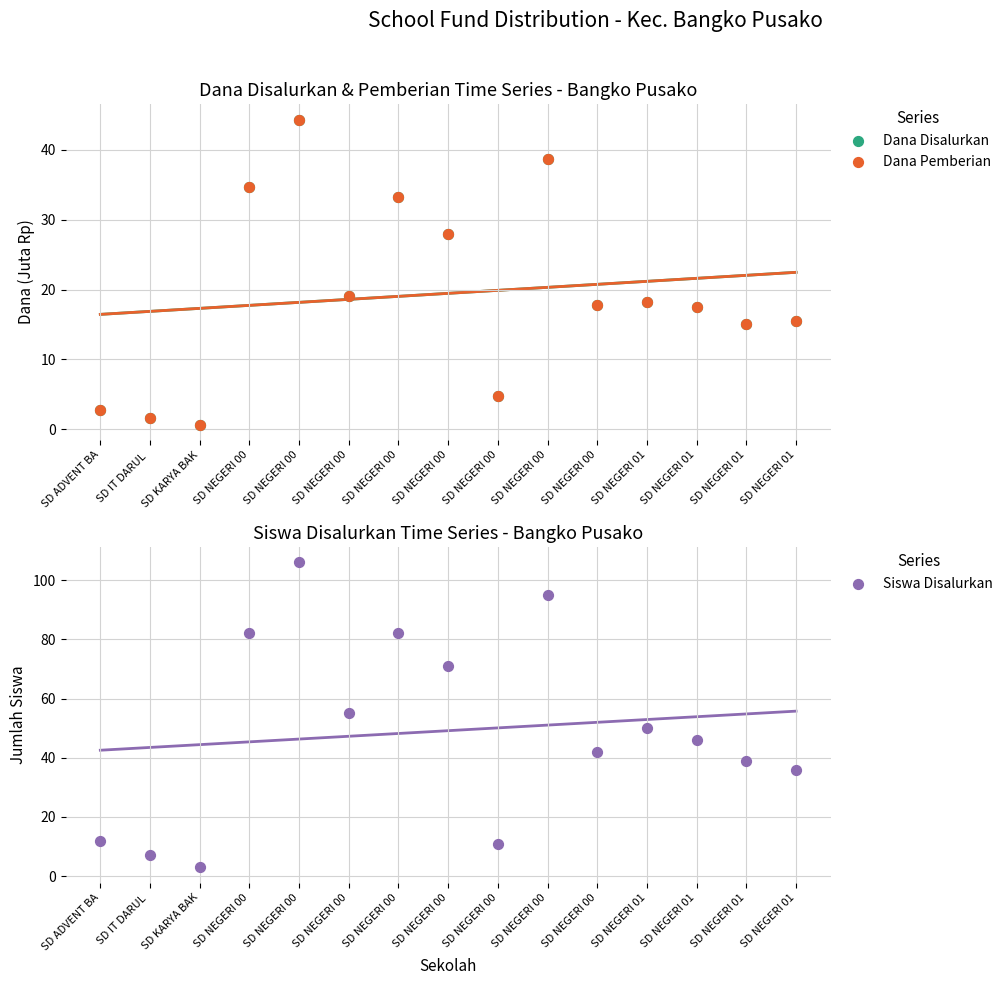

Which series reaches the minimum Y coordinate?

Dana Disalurkan